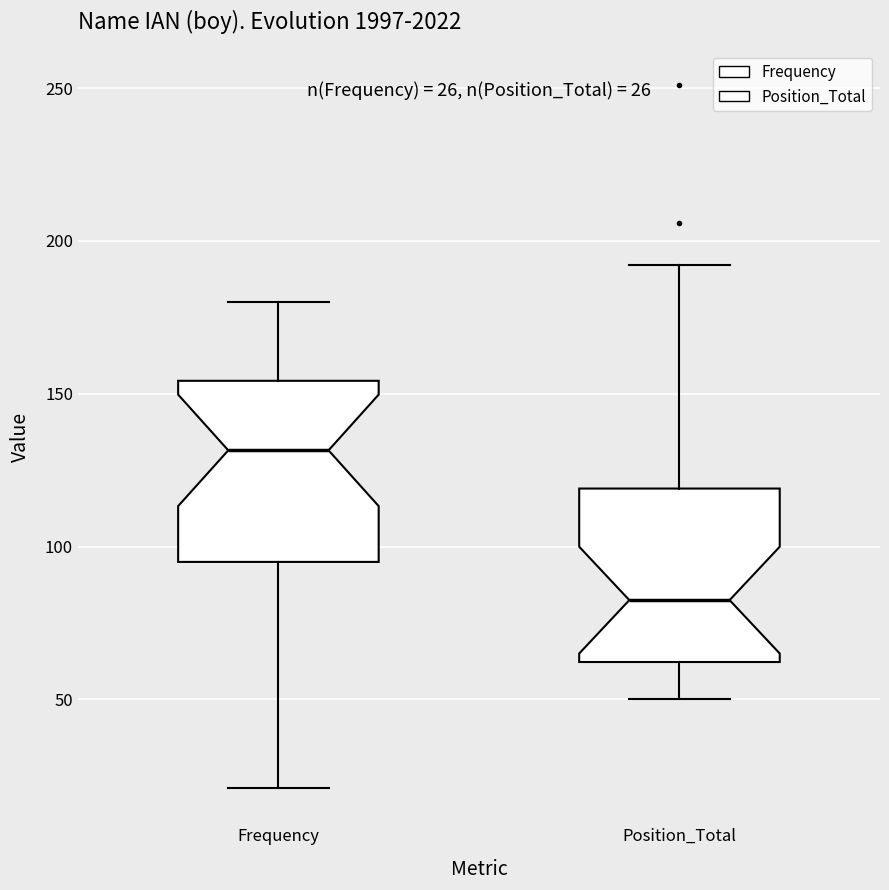

Which box's median line is the lowest?

Position_Total